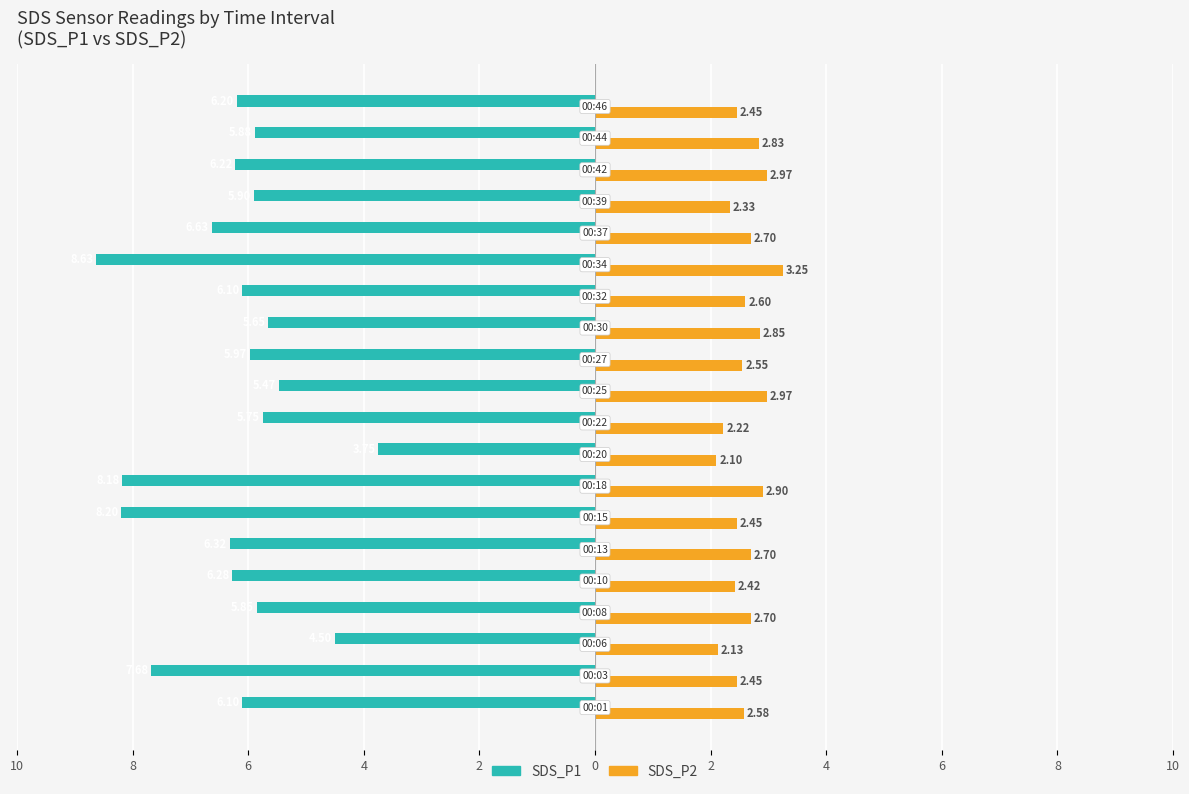

What are all the series names shown in the legend?

SDS_P1, SDS_P2